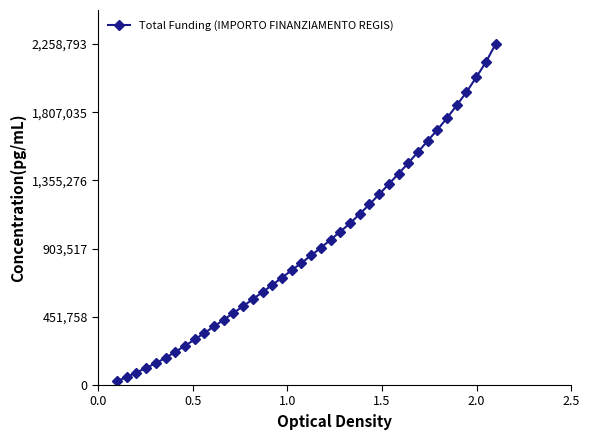

What is the value of the 17th point from the left?

663652.2